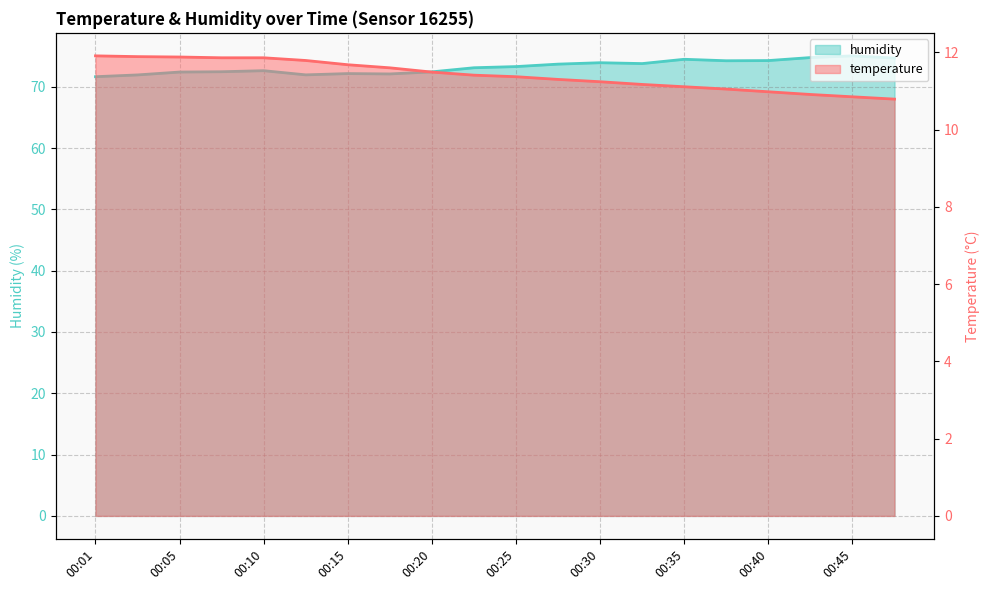

At 00:10, list the series in order from largest to smallest.

humidity, temperature